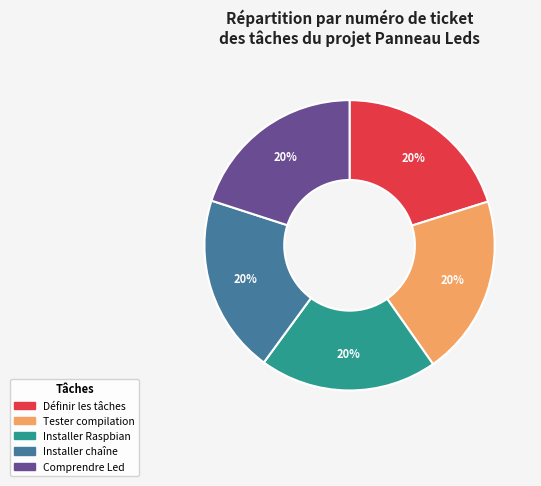

Is there any slice that represents more than half of the pie?

No